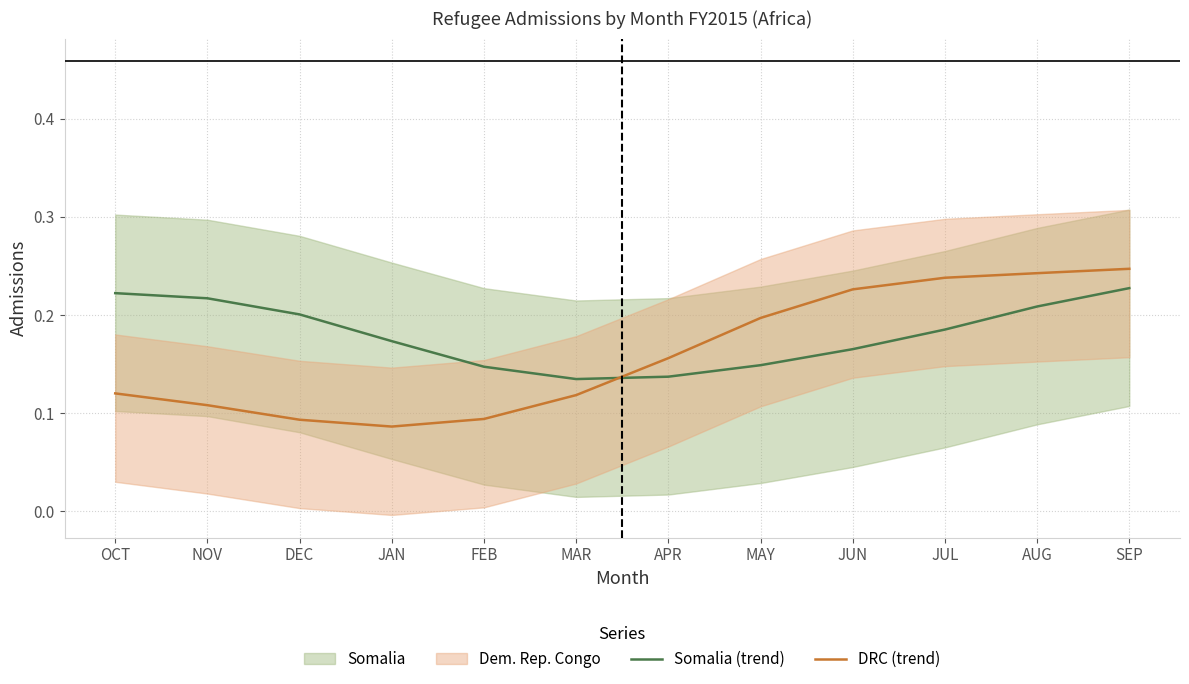

How many times do Somalia (trend) and DRC (trend) cross each other?

1